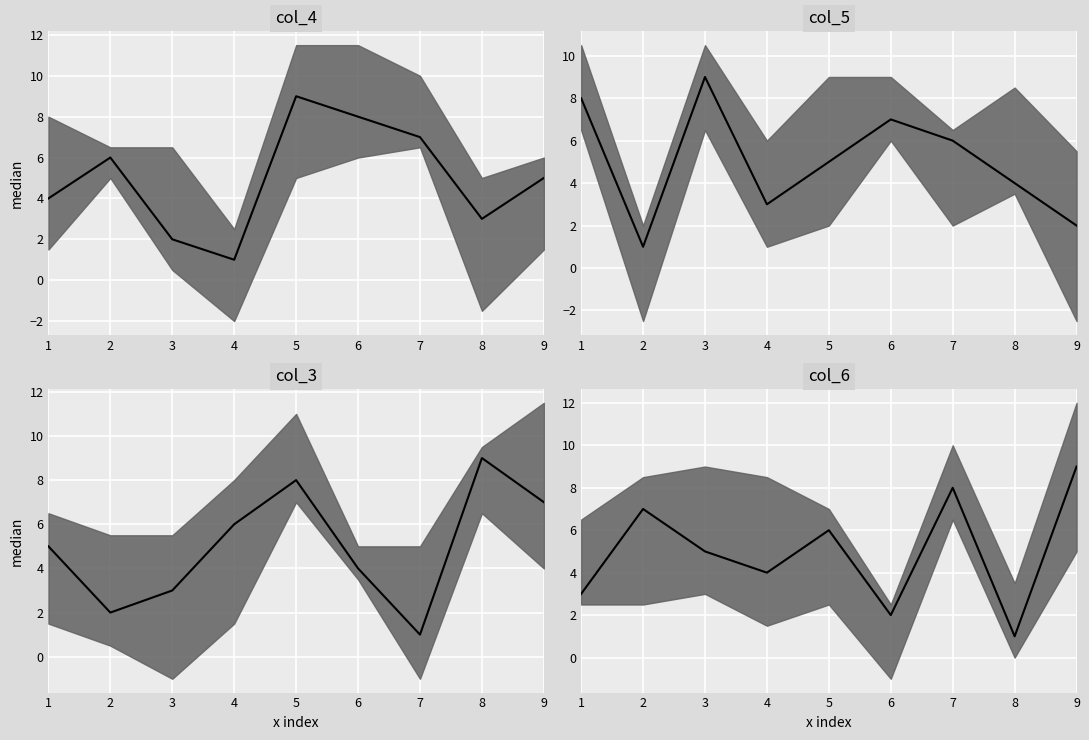

What are all the series names shown in the legend?

col_4 median, col_5 median, col_3 median, col_6 median